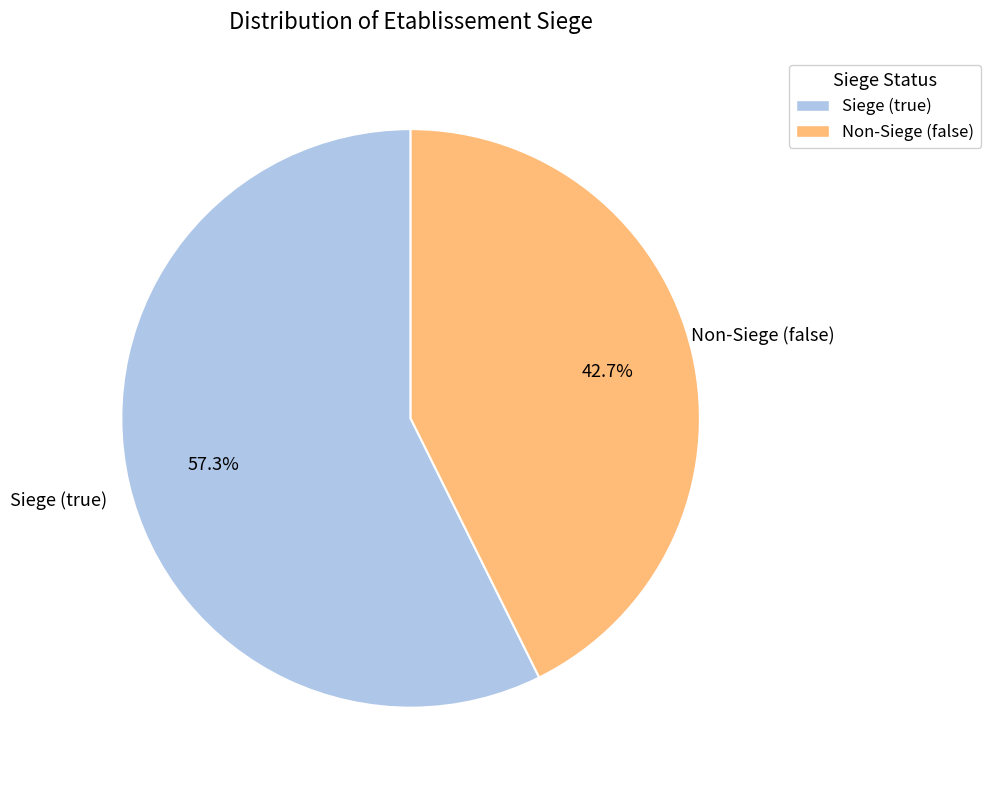

Does any single category account for the majority?

Yes